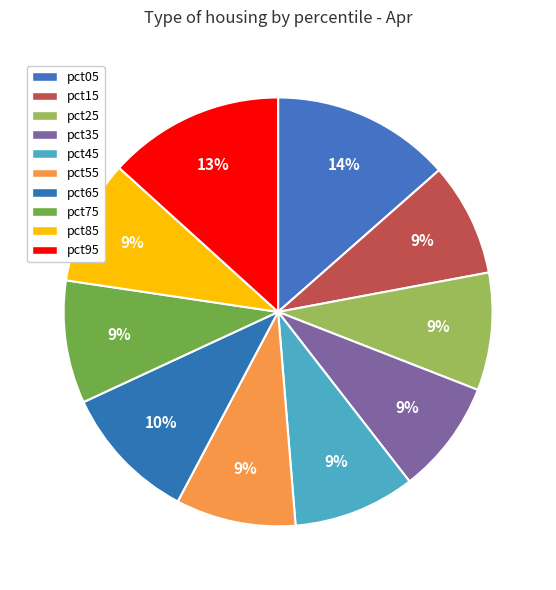

Do pct95 and pct25 together represent more than half of the pie?

No